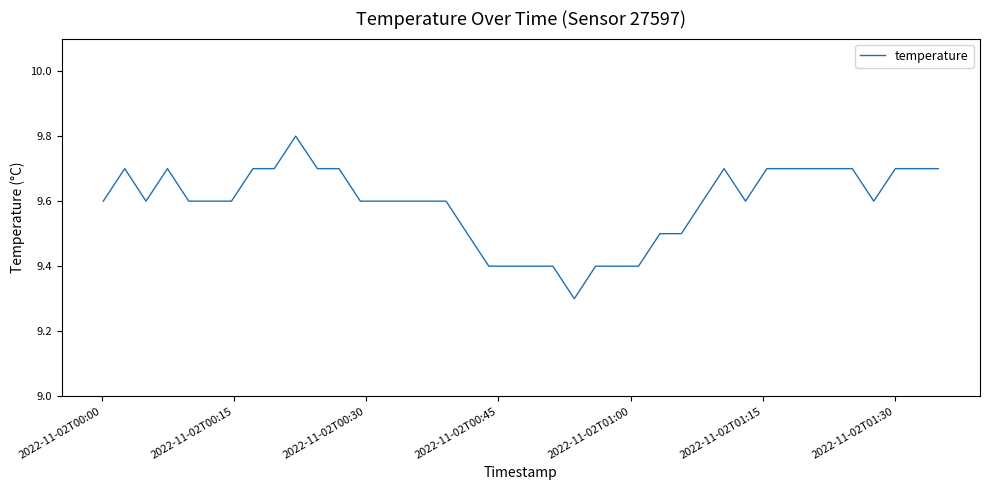

What is the minimum value shown in the chart?

9.3